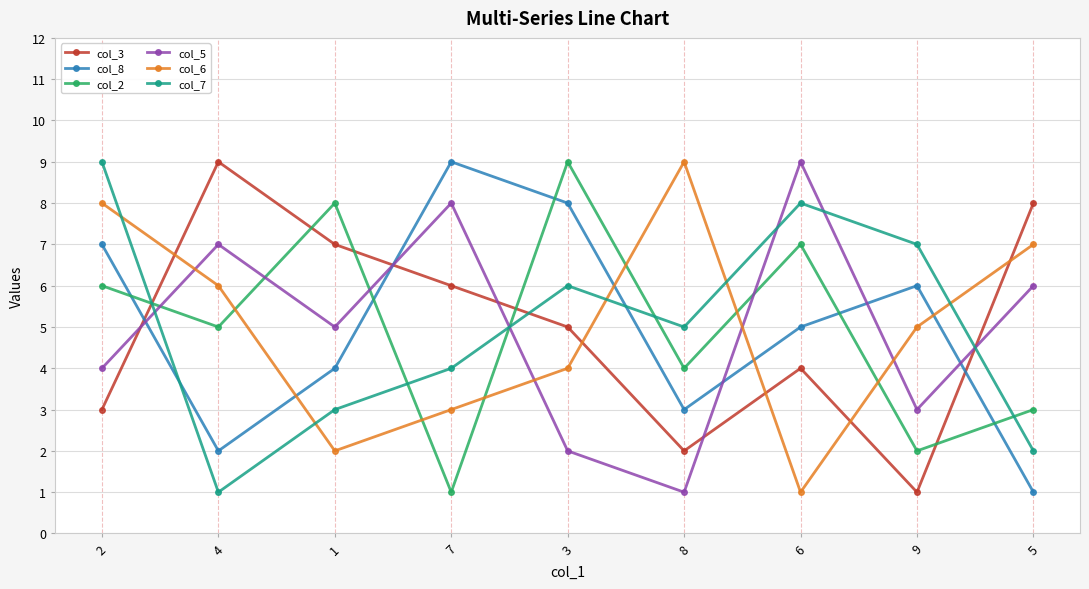

What is the average value of the col_5 series?

5